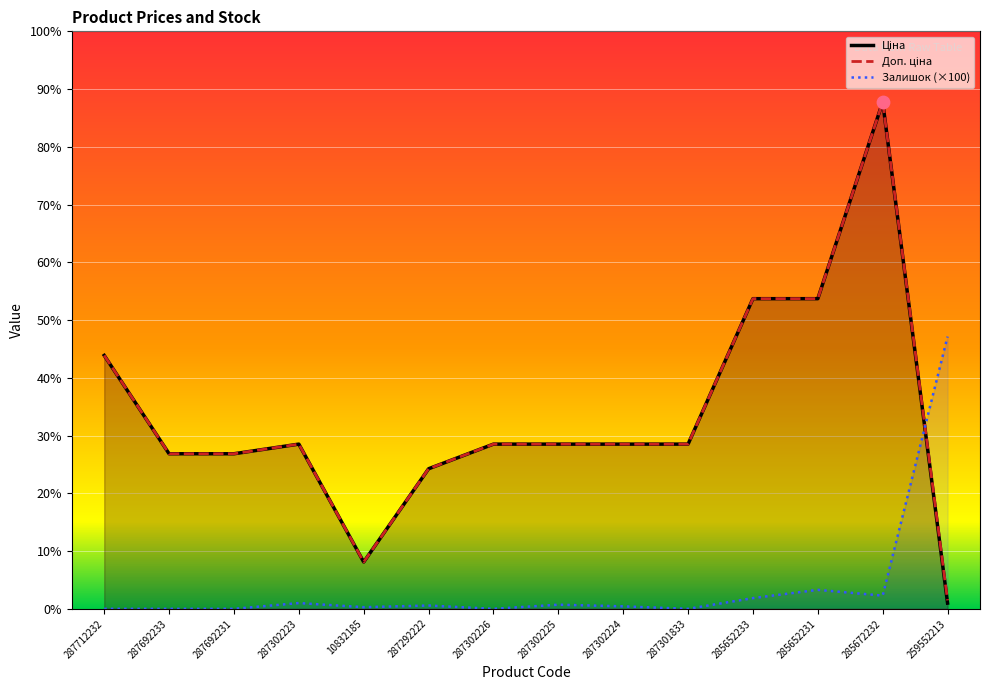

What are all the series names shown in the legend?

Ціна, Доп. ціна, Залишок